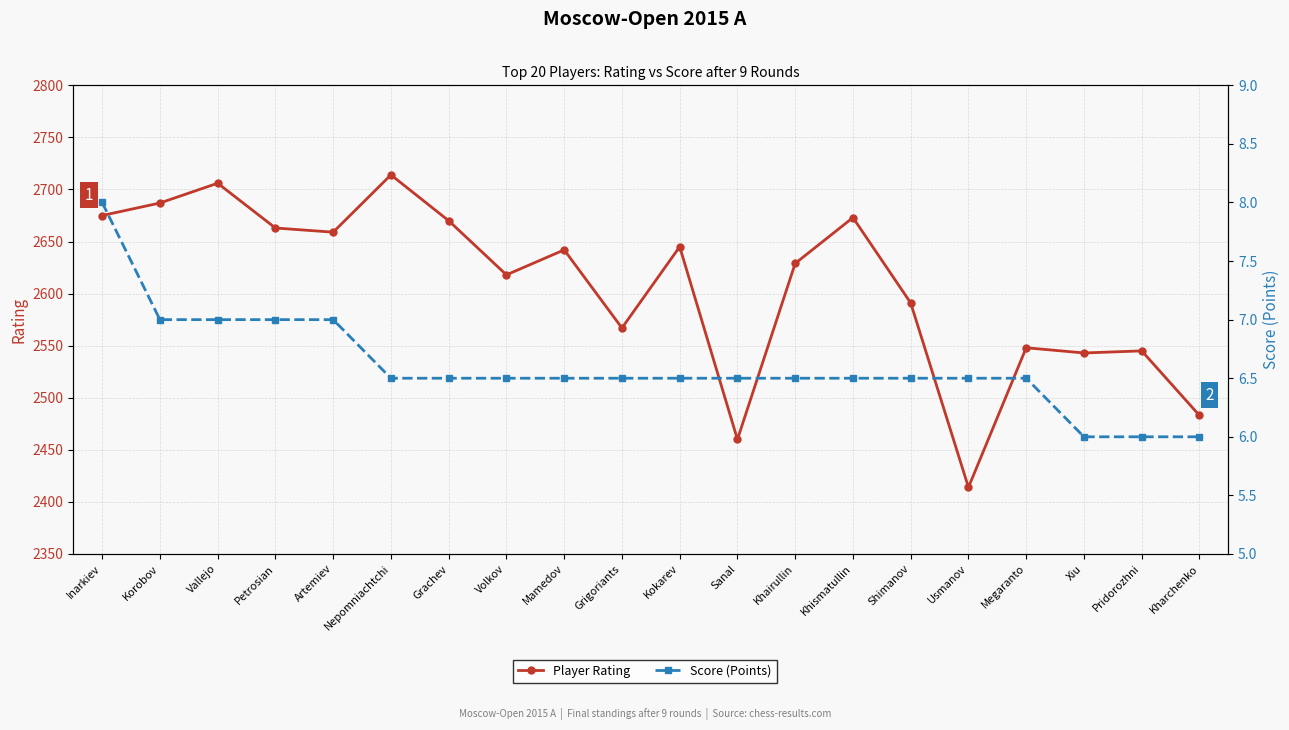

What is the difference between the maximum and minimum values in the Score (Points) series?

2.0